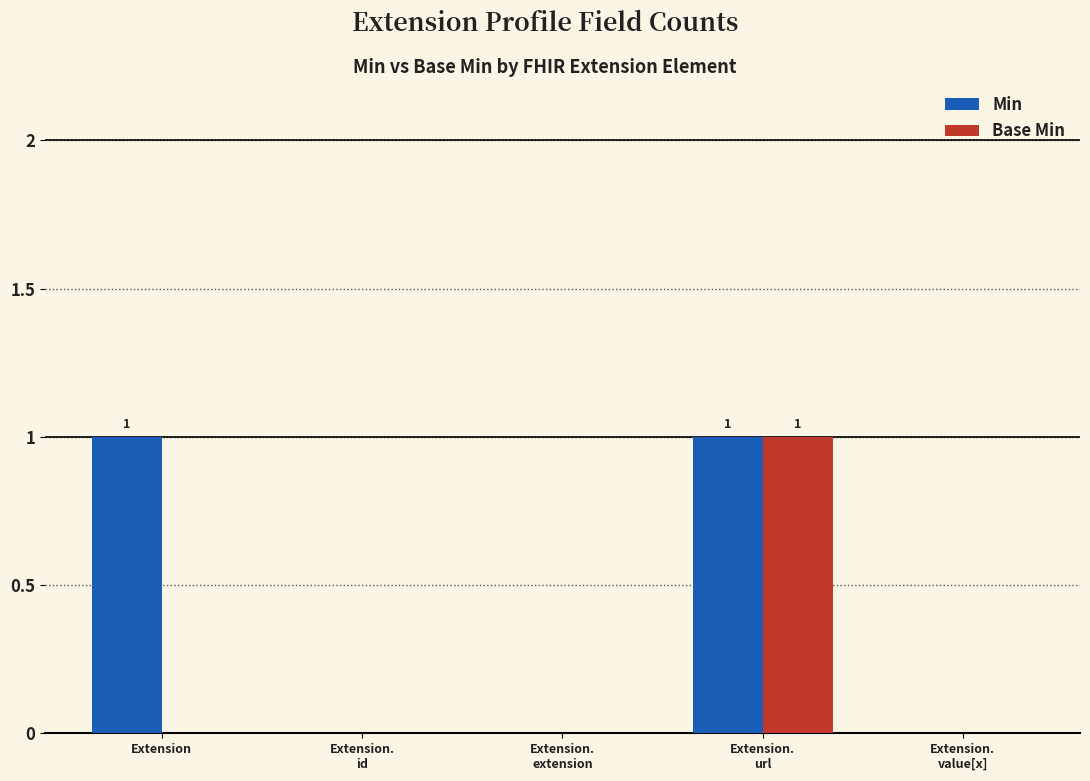

At which category is the sum across all series the highest?

Extension.
url